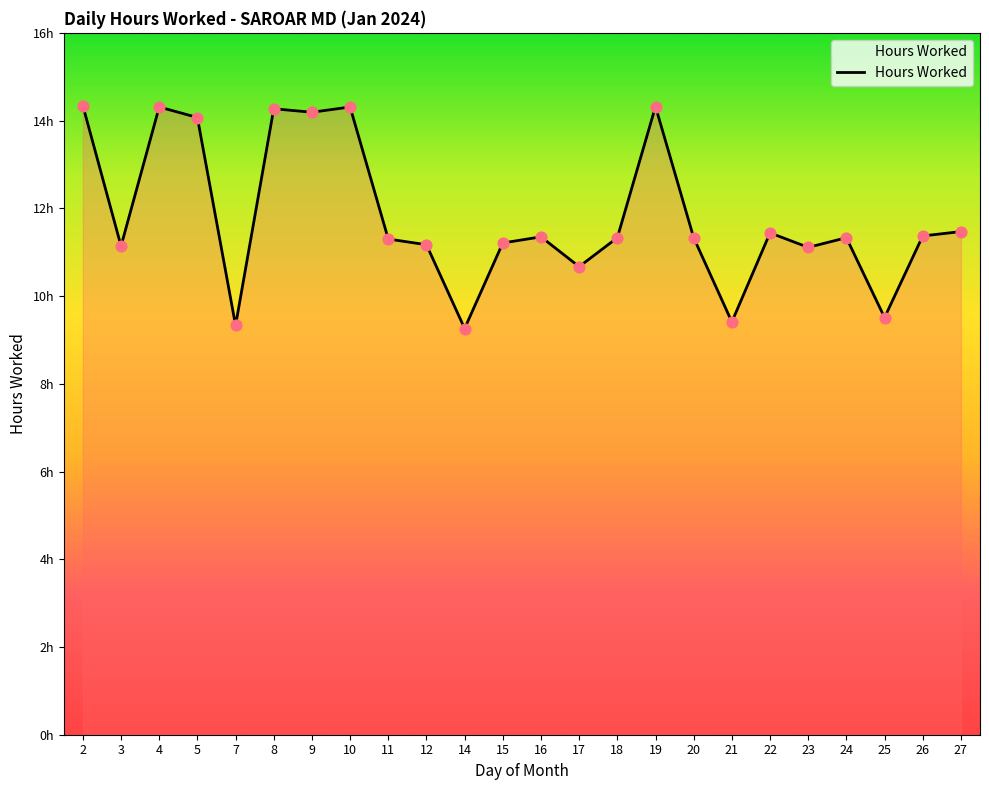

What is the ratio of the value at 17 to the value at 22?

0.9